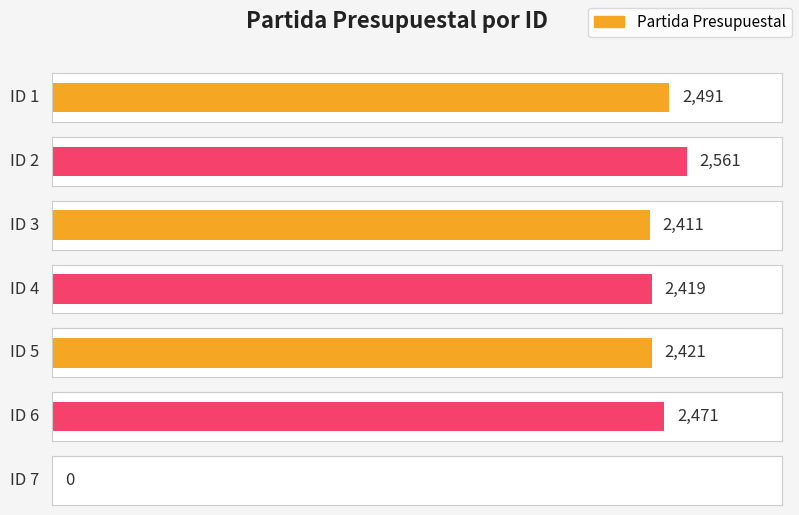

Which has a higher value, 3 or 6?

6